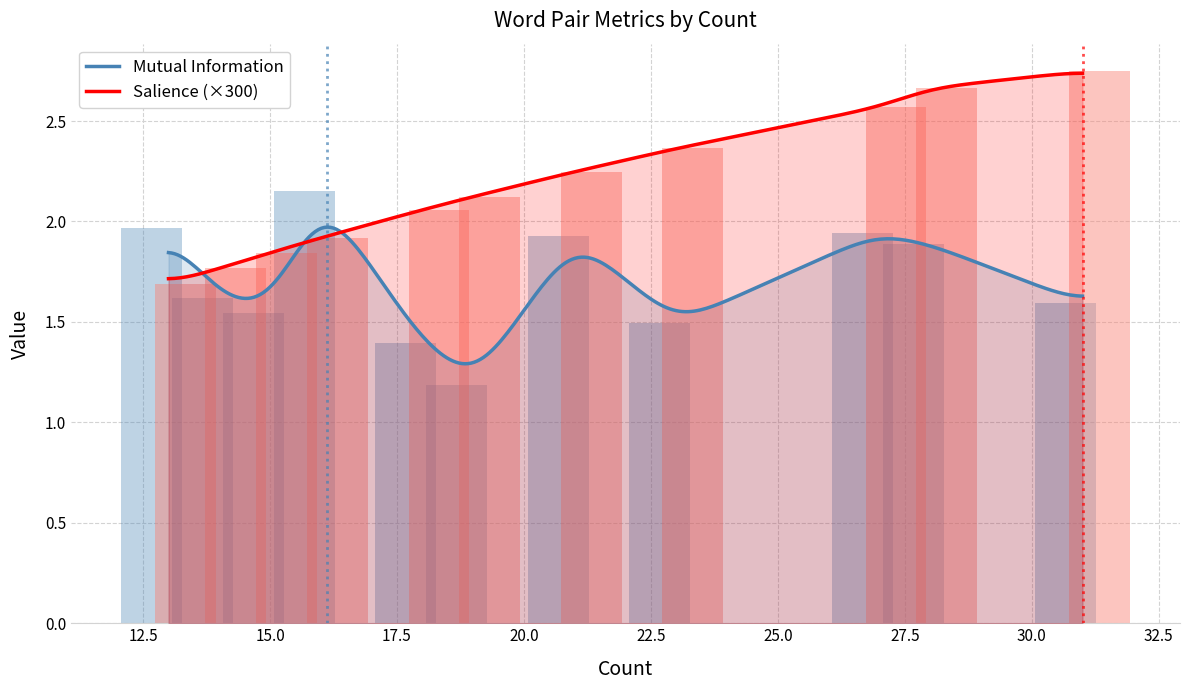

How many bars are there in each group?

2